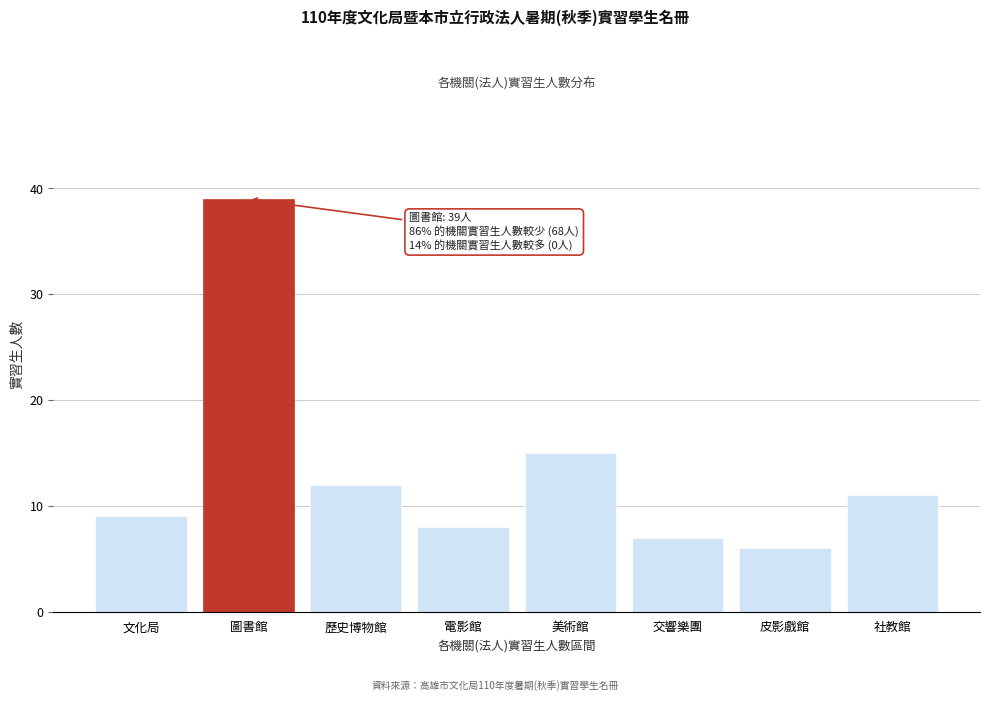

Reading right to left, what are all the values shown in this chart?

社教館=11	皮影戲館=6	交響樂團=7	美術館=15	電影館=8	歷史博物館=12	圖書館=39	文化局=9